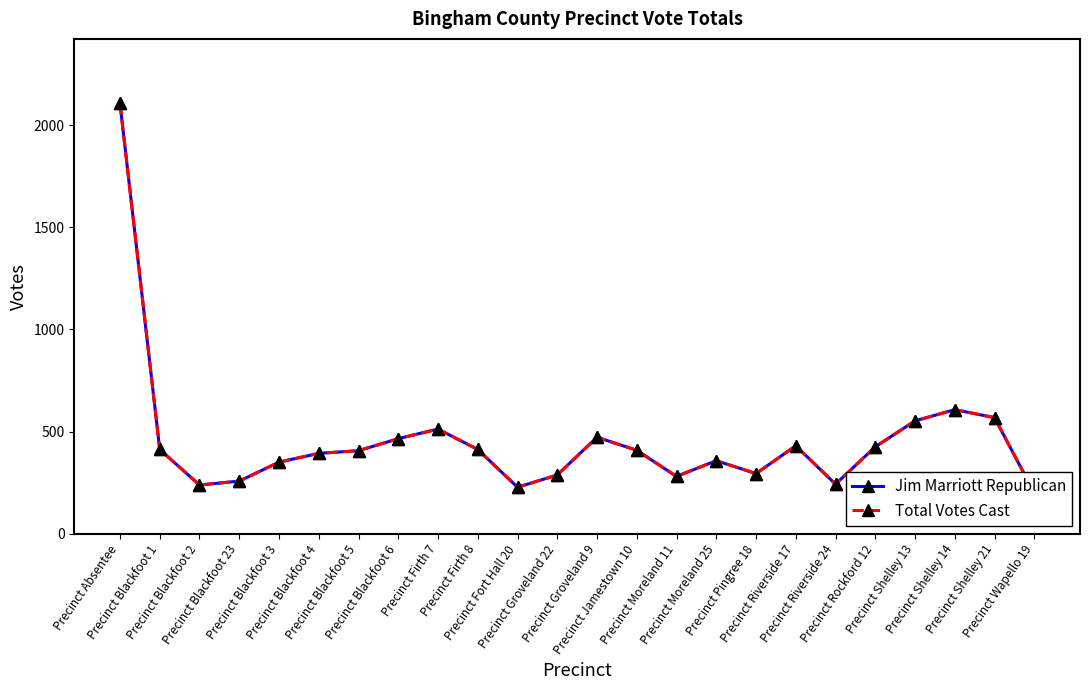

What is the average value of the Jim Marriott Republican series?

454